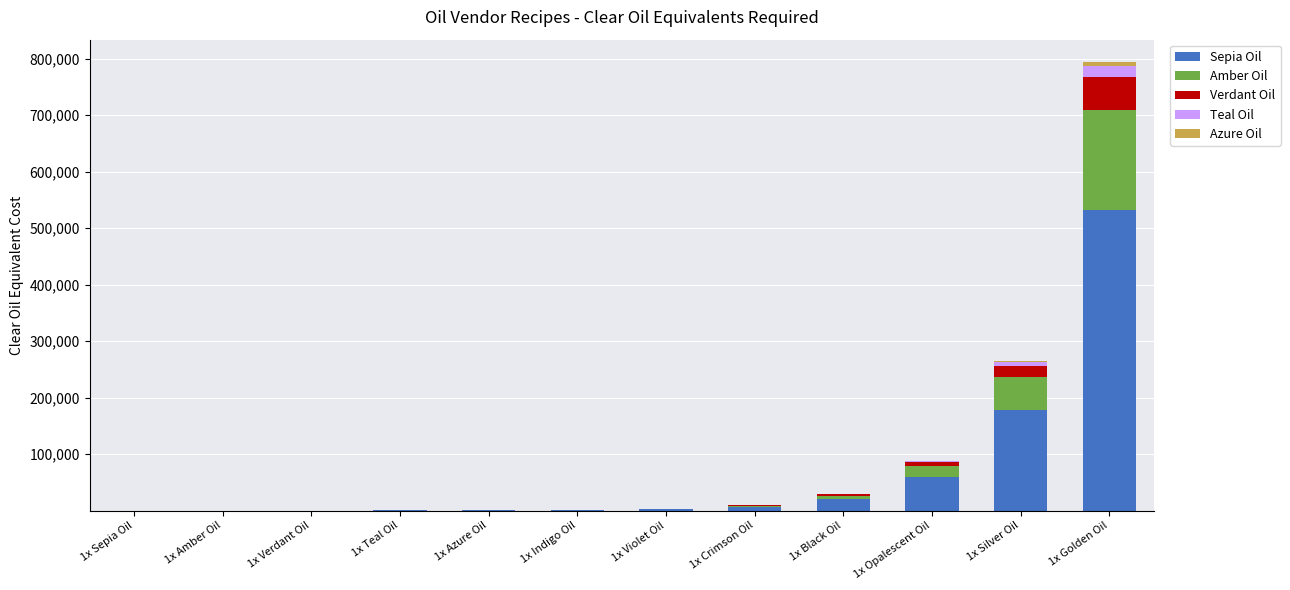

At which label does Sepia Oil reach its peak?

1x Golden Oil